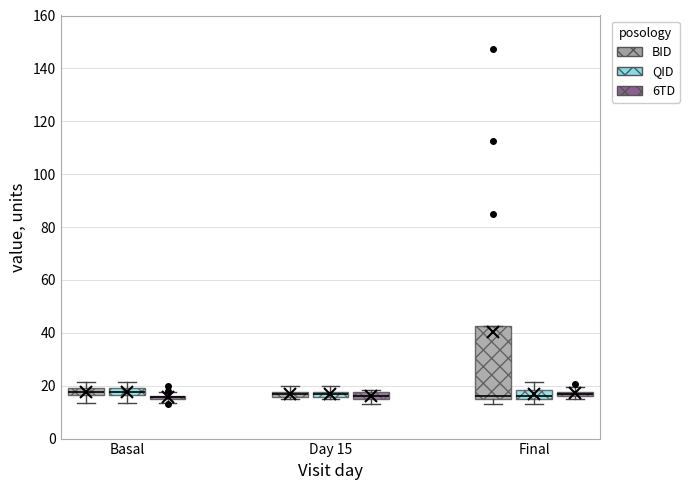

Which box is the tallest, from its lower edge to its upper edge?

Final (BID)